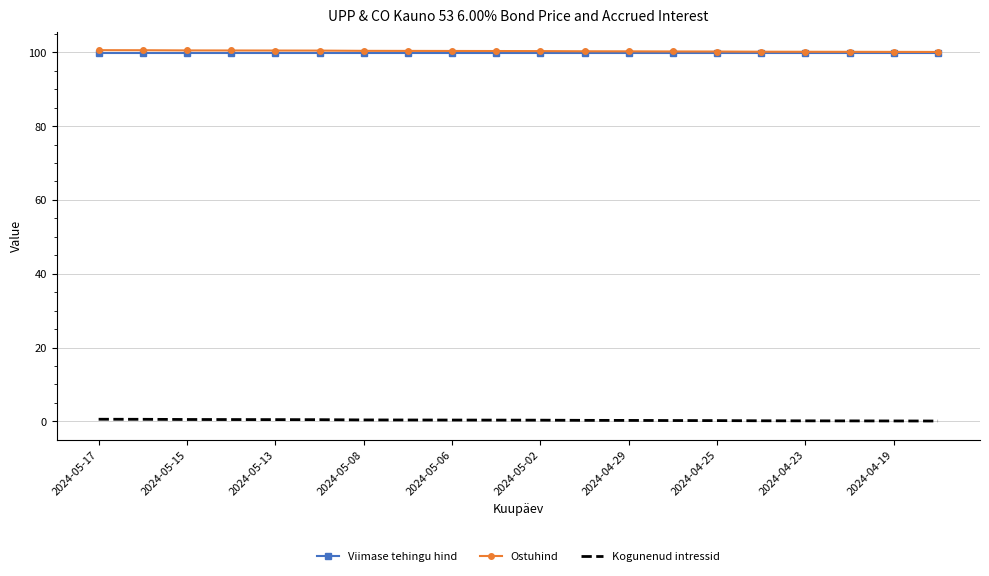

Count the Ostuhind values in the range 100 to 101.

20